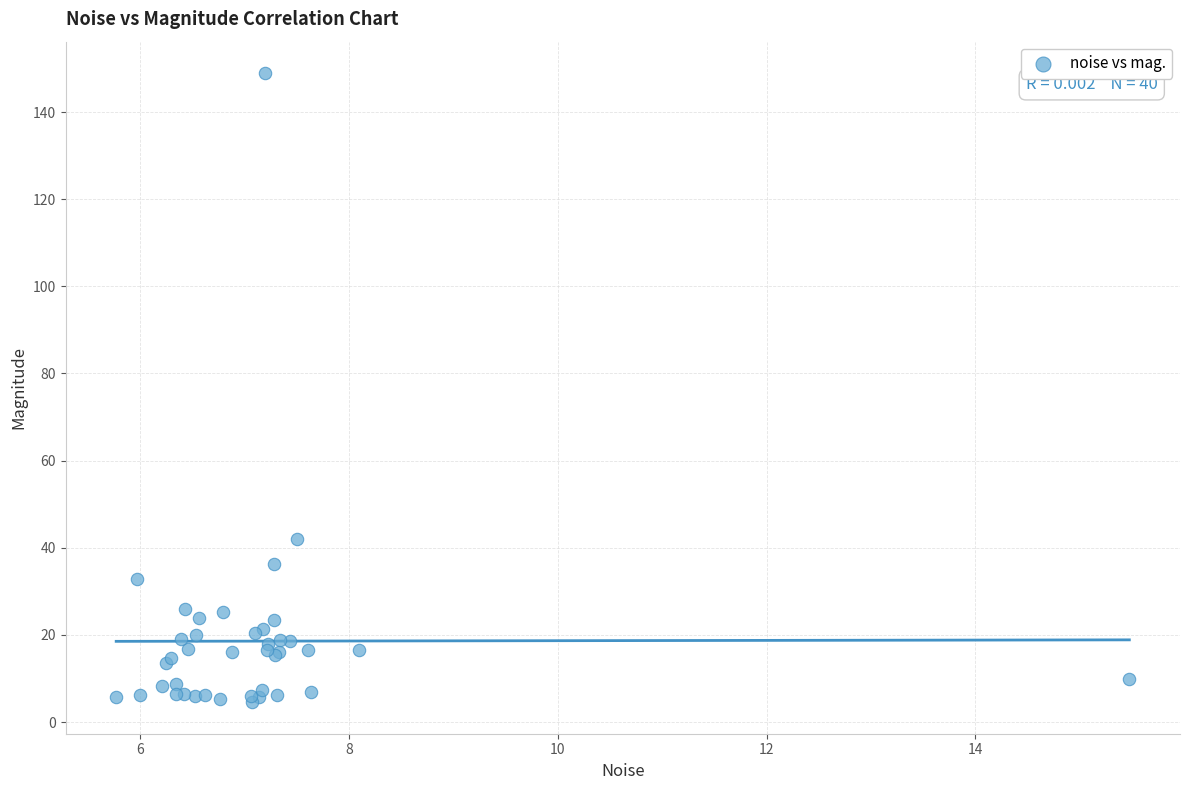

What Y value in the scatter plot is closest to 76?

41.9